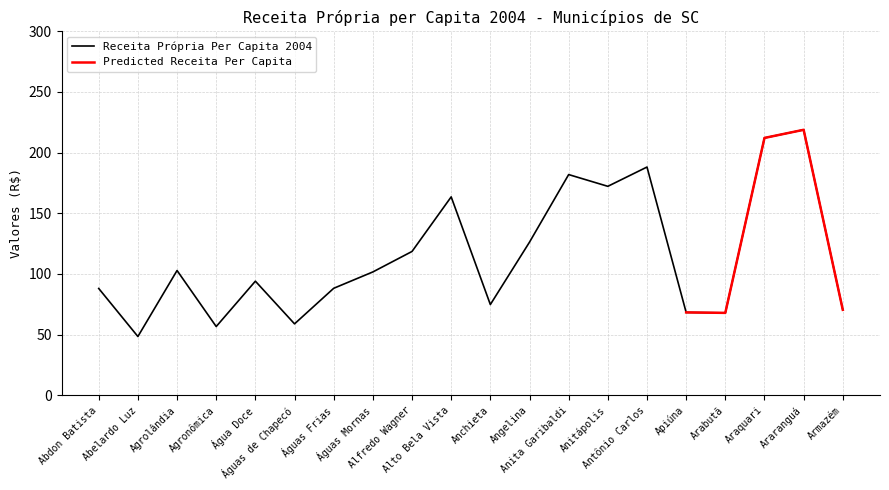

What is the change in value from Abdon Batista to Araranguá?

+130.8